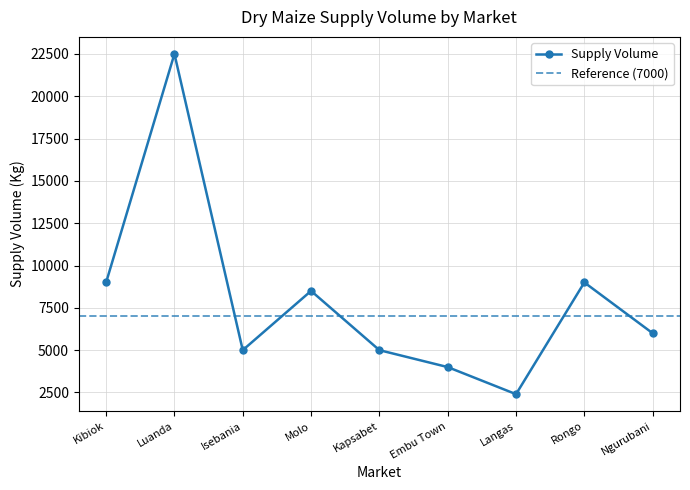

What is the value of the Supply Volume point at the 2nd from the left?

22500